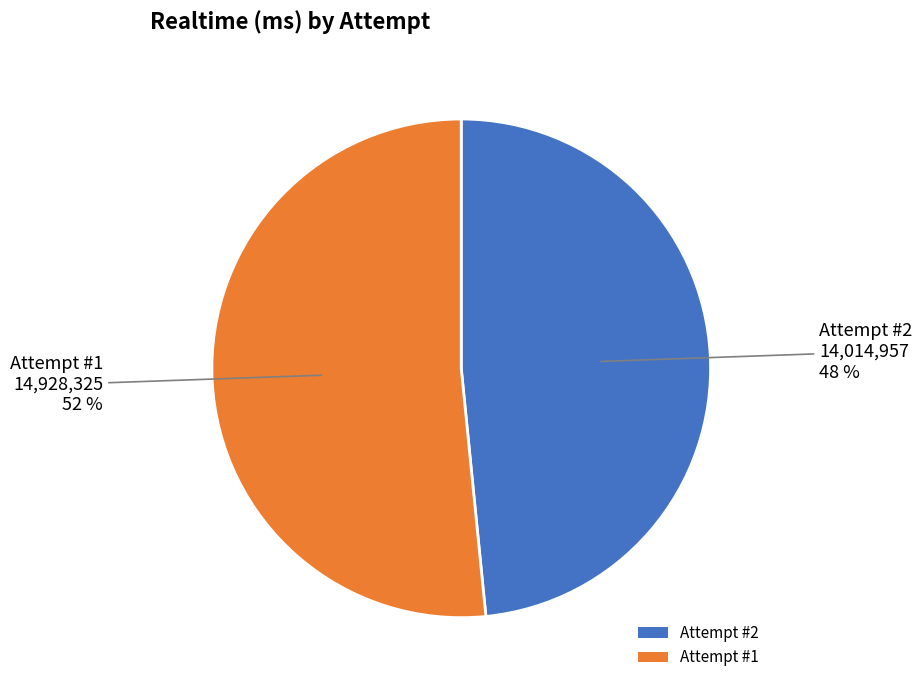

How many slices are in this pie chart?

2